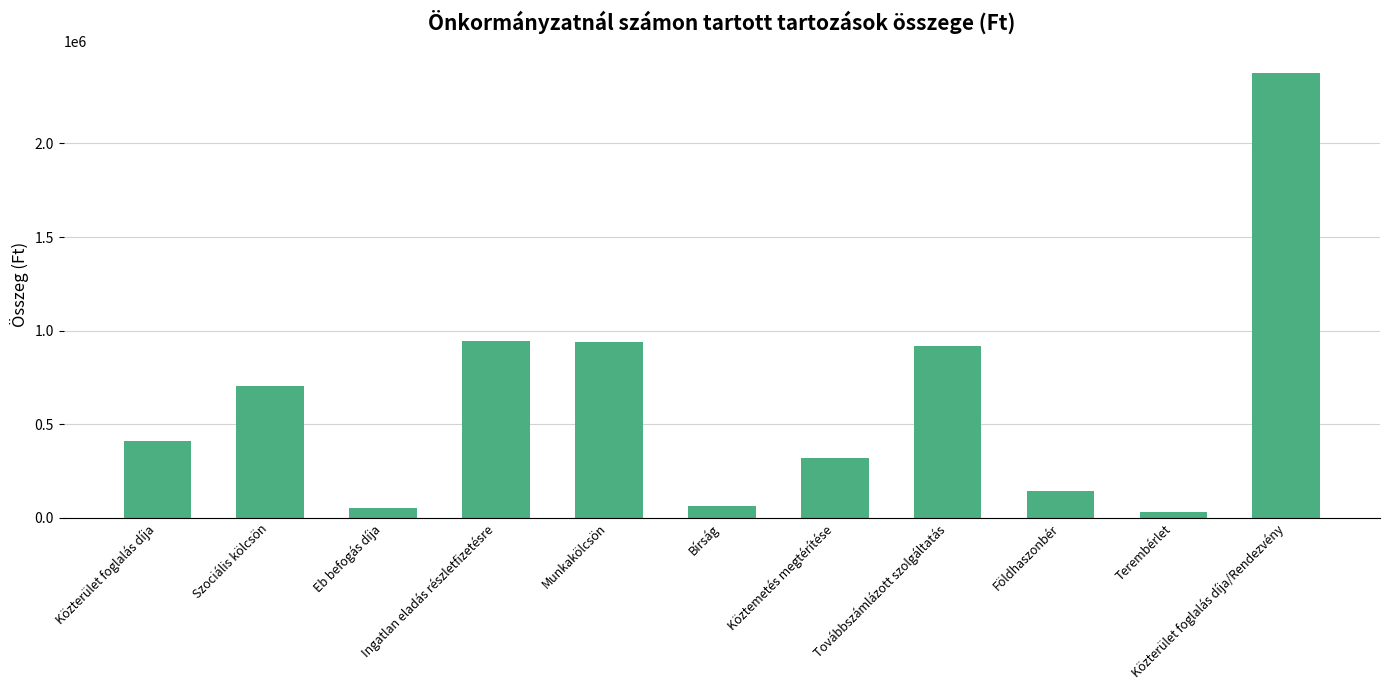

What is the smallest value displayed?

31200